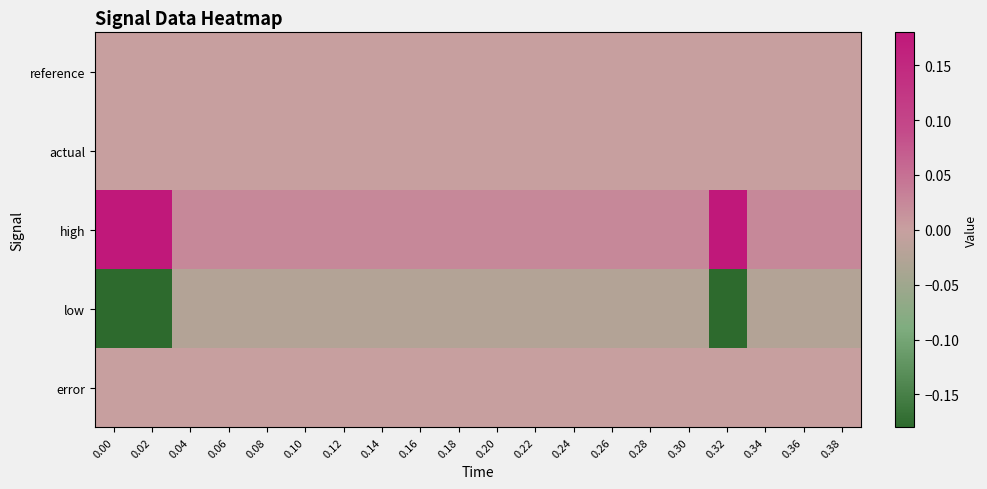

At 0.16, list the series in order from largest to smallest.

high, reference, actual, error, low